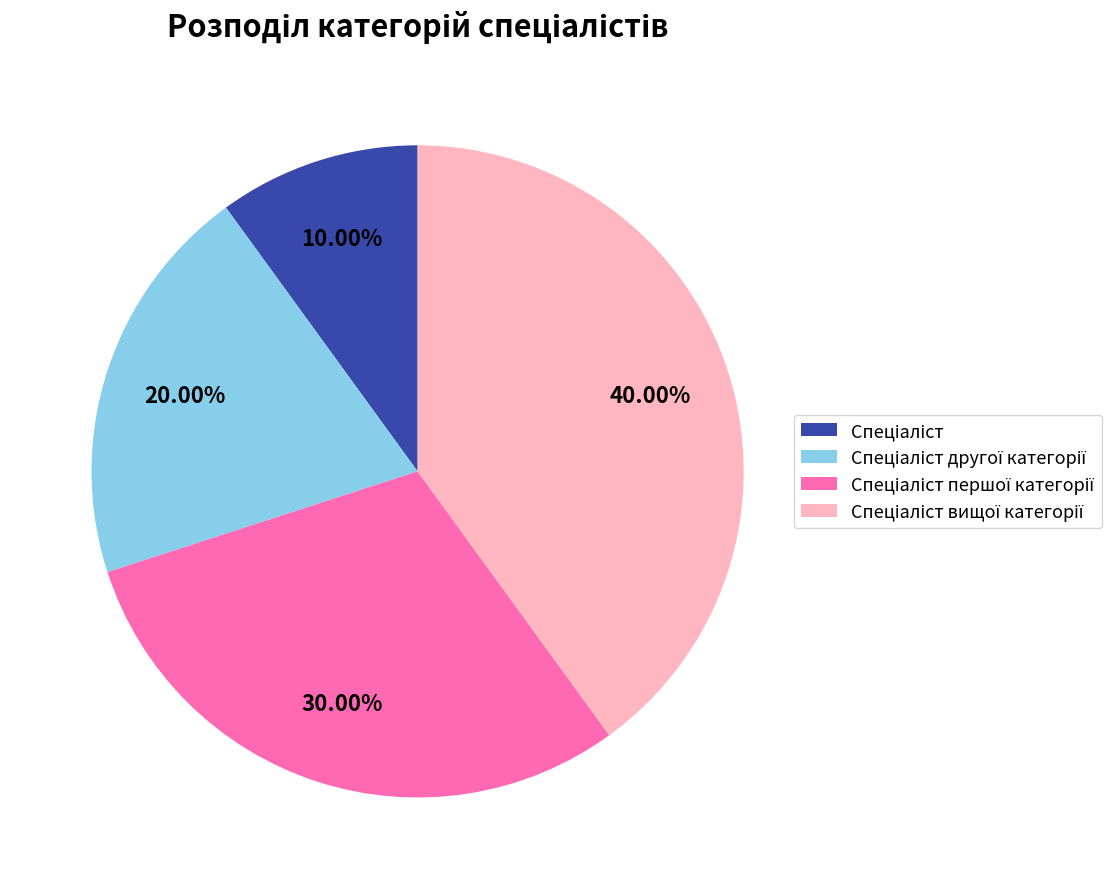

Does any single category account for the majority?

No